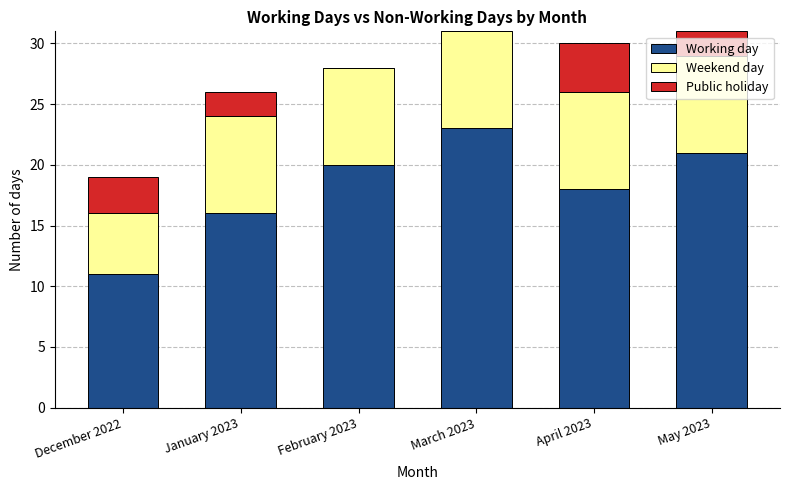

What is the total value across all series at December 2022?

19